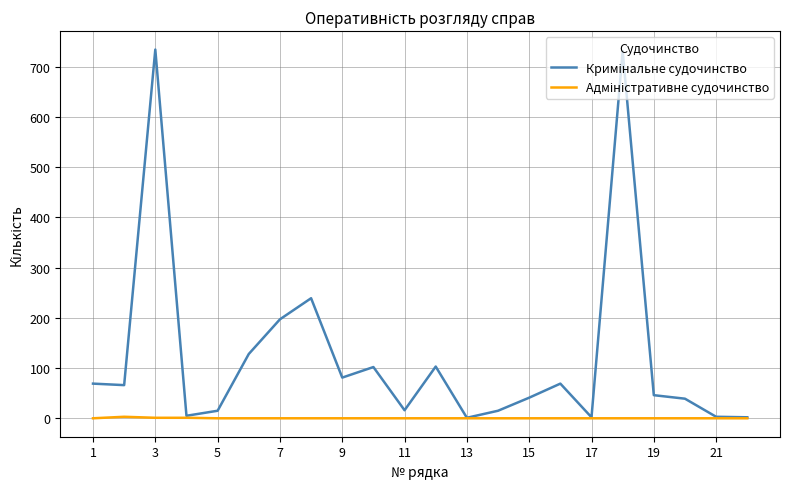

Reading right to left, list all the values displayed in this chart.

Кримінальне судочинство: 2	3	39	46	731	2	69	41	15	1	103	16	102	81	239	197	128	15	5	734	66	69
Адміністративне судочинство: 0	0	0	0	0	0	0	0	0	0	0	0	0	0	0	0	0	0	1	1	3	0